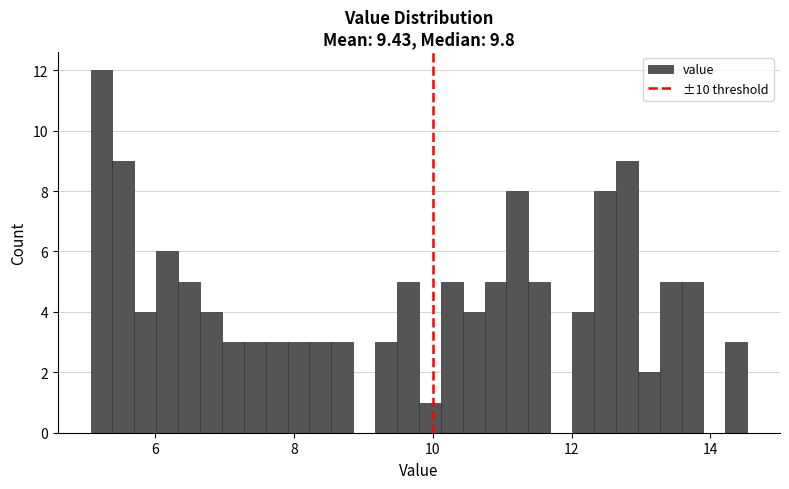

Around what value on the x-axis is the tallest bar? Give the approximate position of its centre, as read against the axis.

5.2